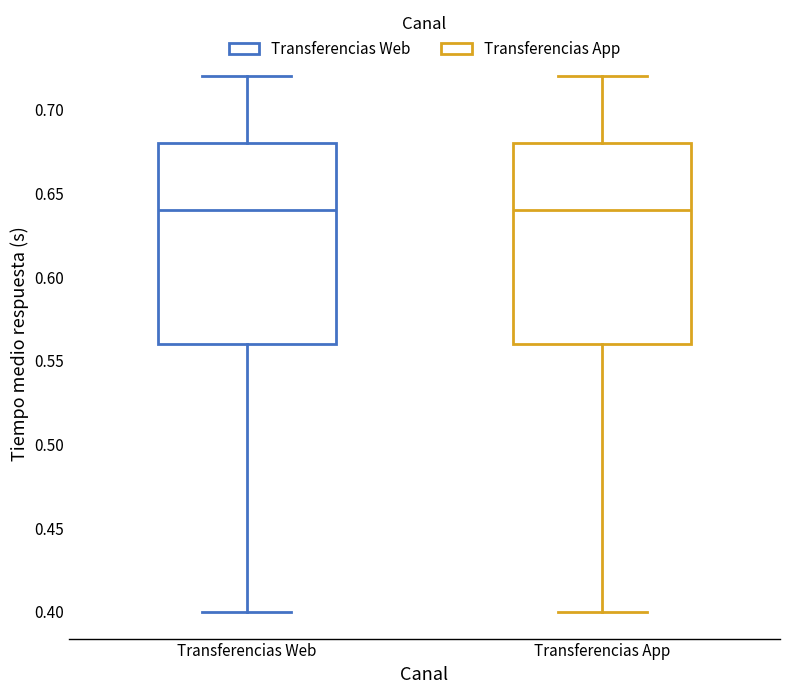

Reading left to right, read every box against the y-axis: the position of its median line, the range the box covers, and the ends of its whiskers. The values are not printed on the chart, so give them approximately, as read against the axis.

Transferencias Web: median 0.64, box 0.56 to 0.68, whiskers 0.40 to 0.72
Transferencias App: median 0.64, box 0.56 to 0.68, whiskers 0.40 to 0.72